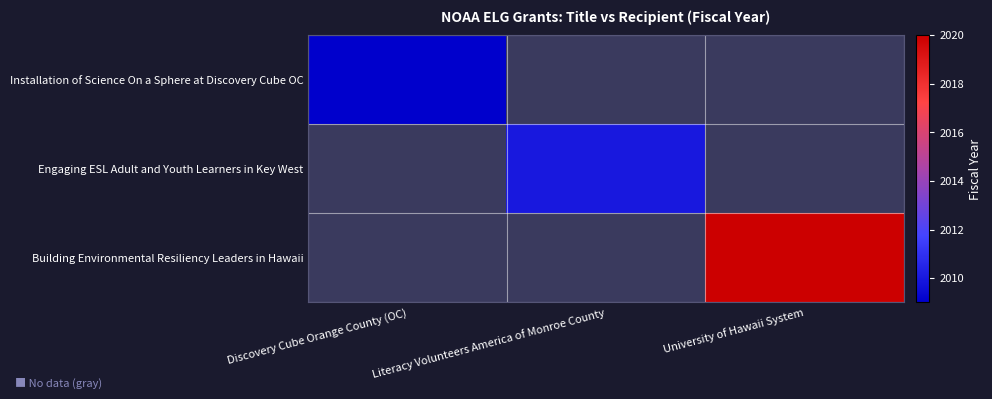

Which category has the lowest value across all series?

Literacy Volunteers America of Monroe County